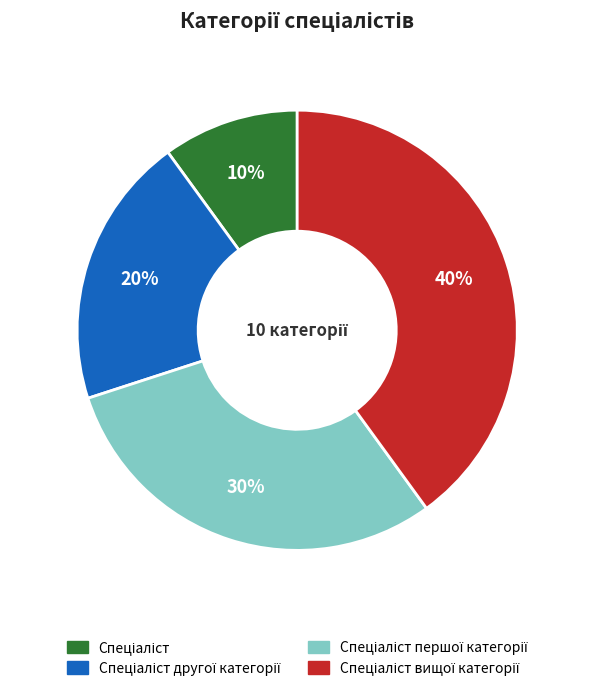

Is there any slice that represents more than half of the pie?

No